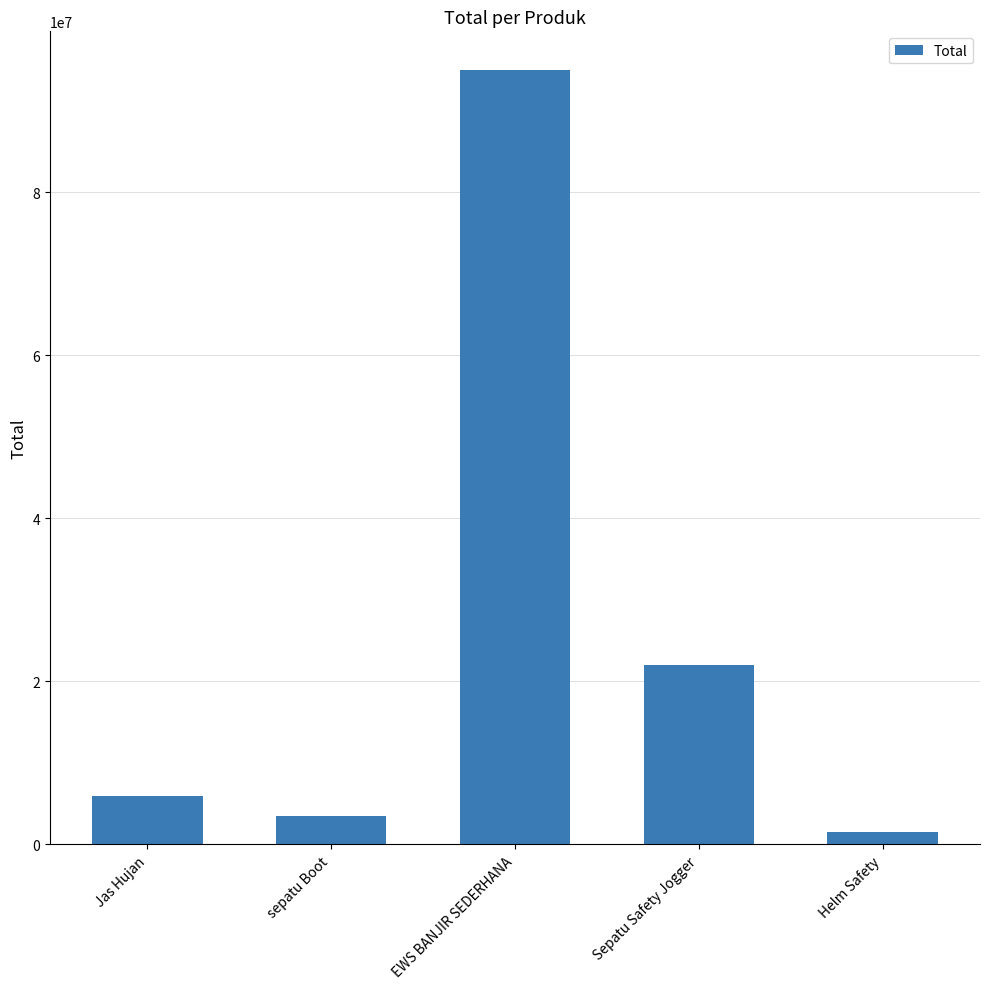

How many distinct data groups are displayed?

1